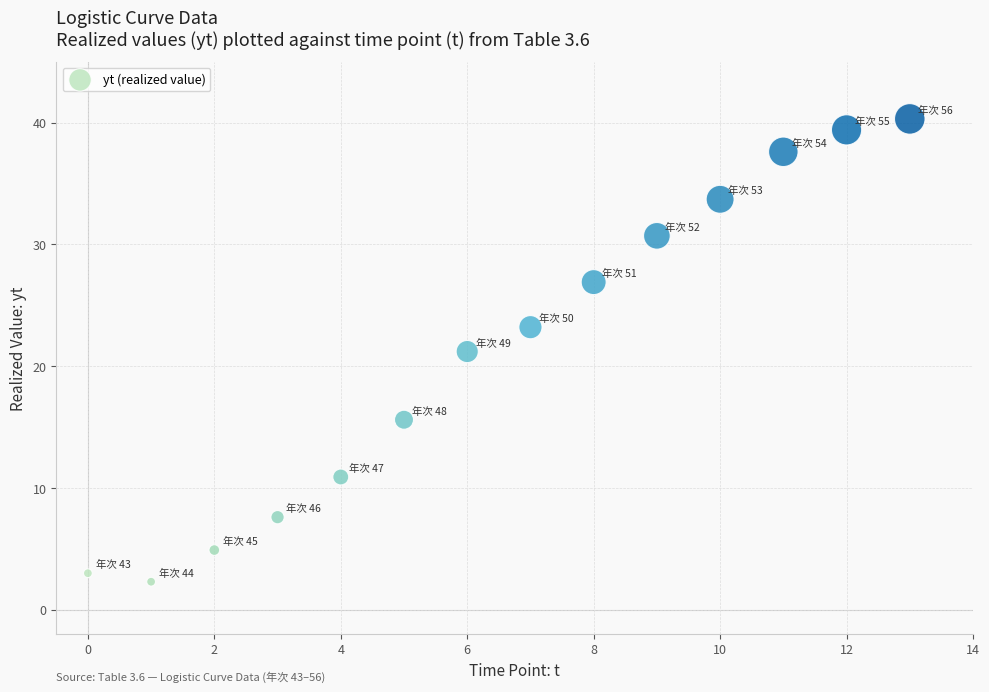

What is the range of Y values (max minus min)?

38.0